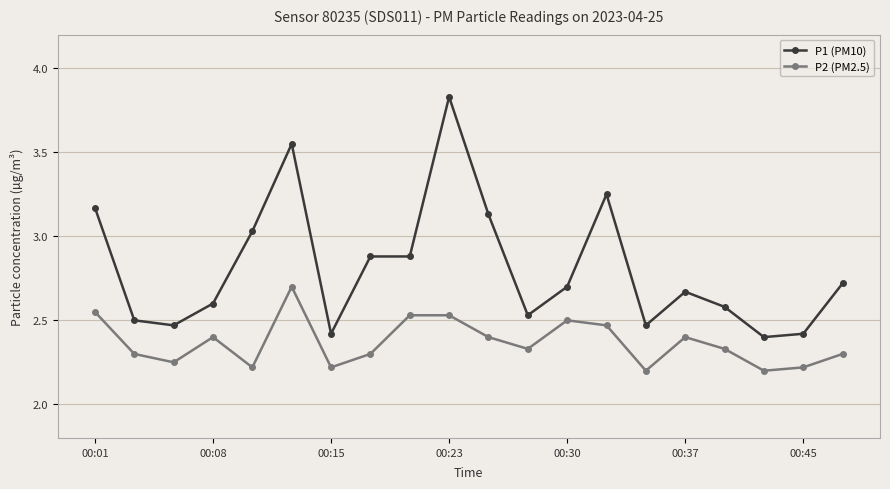

True or false: P1 (PM10) and P2 (PM2.5) intersect in this chart.

False